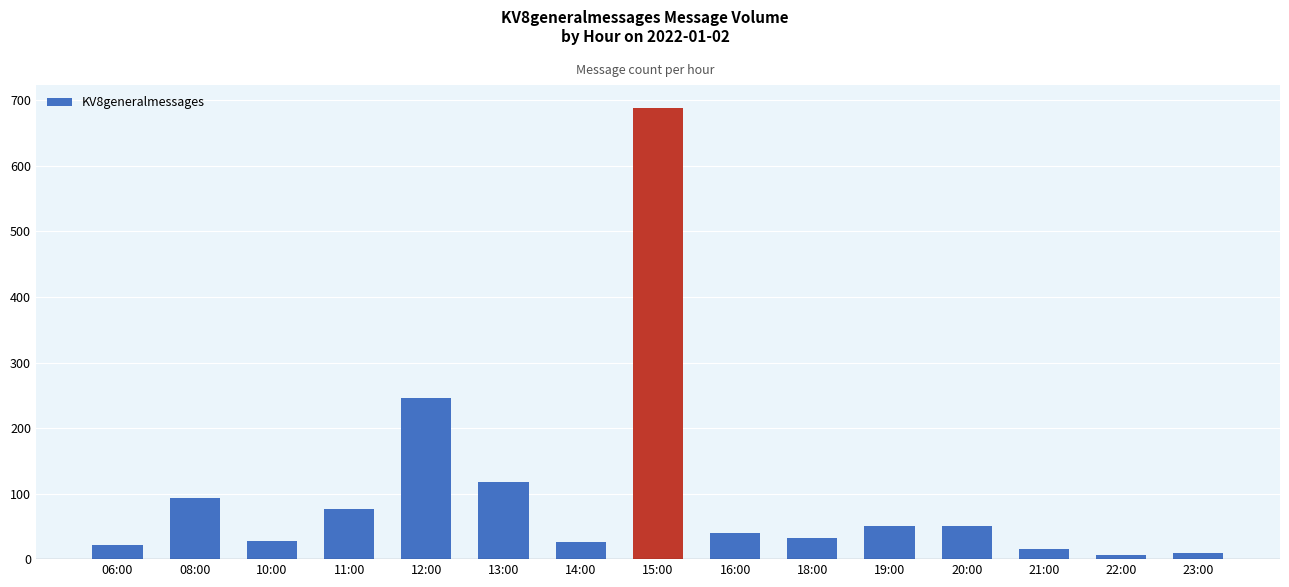

What is the label of the 13th bar from the left?

21:00